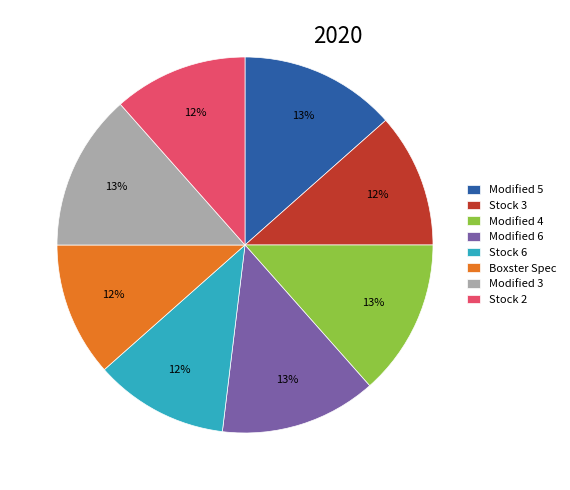

Is Stock 3 the majority of the pie?

No